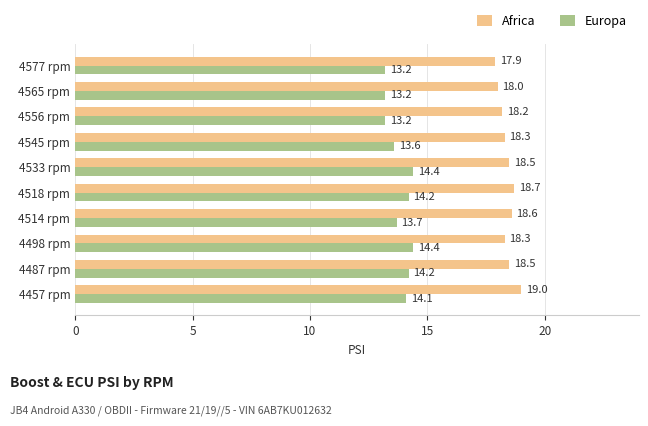

What is the difference between the second highest and second lowest values in the Africa series?

0.7